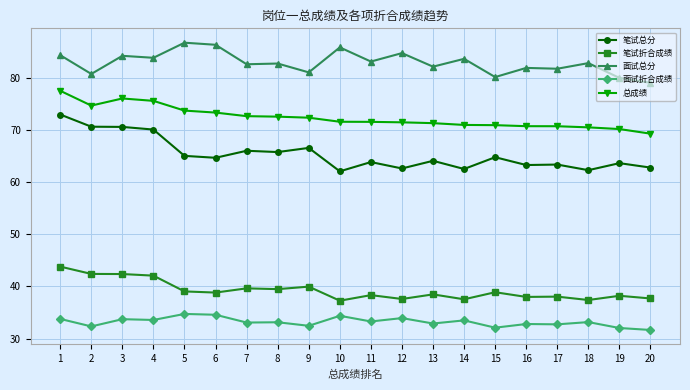

Which series has the widest spread of values?

笔试总分